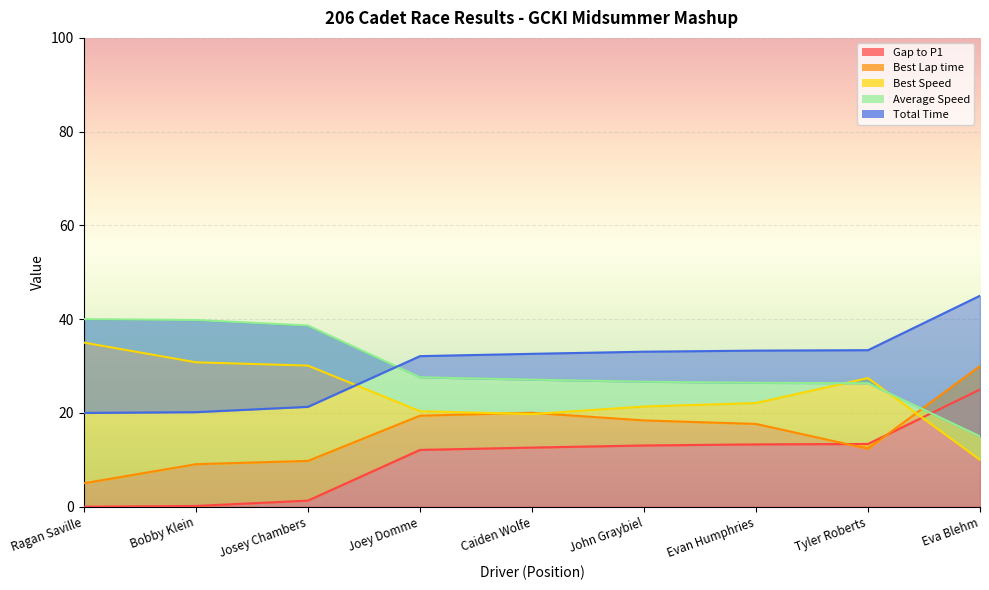

After their last crossing, which series has the higher values: Best Lap time or Average Speed?

Best Lap time